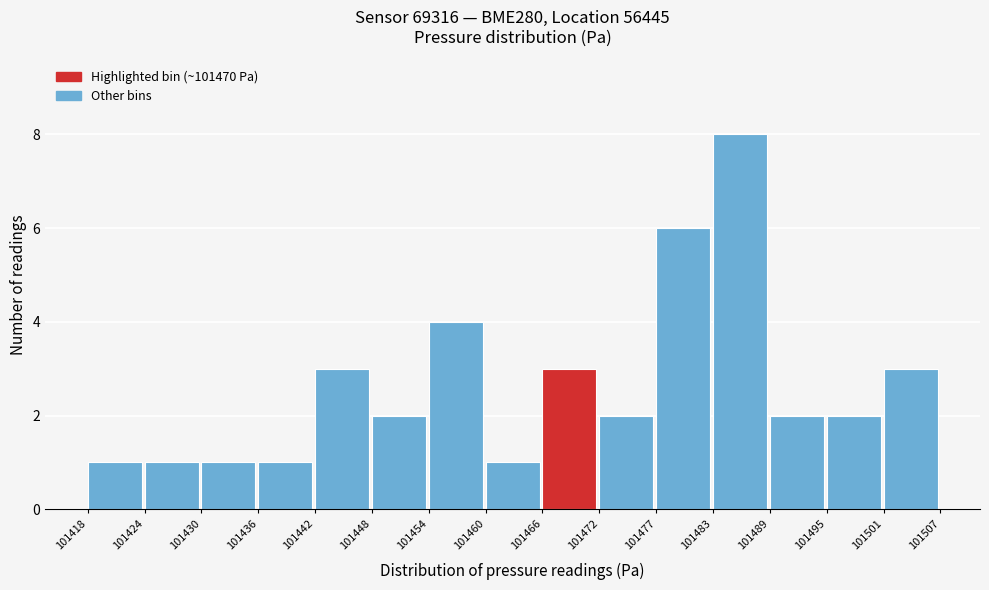

What is the height of the bar covering 101430 to 101436 on the x-axis? The values are not printed on the chart, so give them approximately, as read against the axis.

1